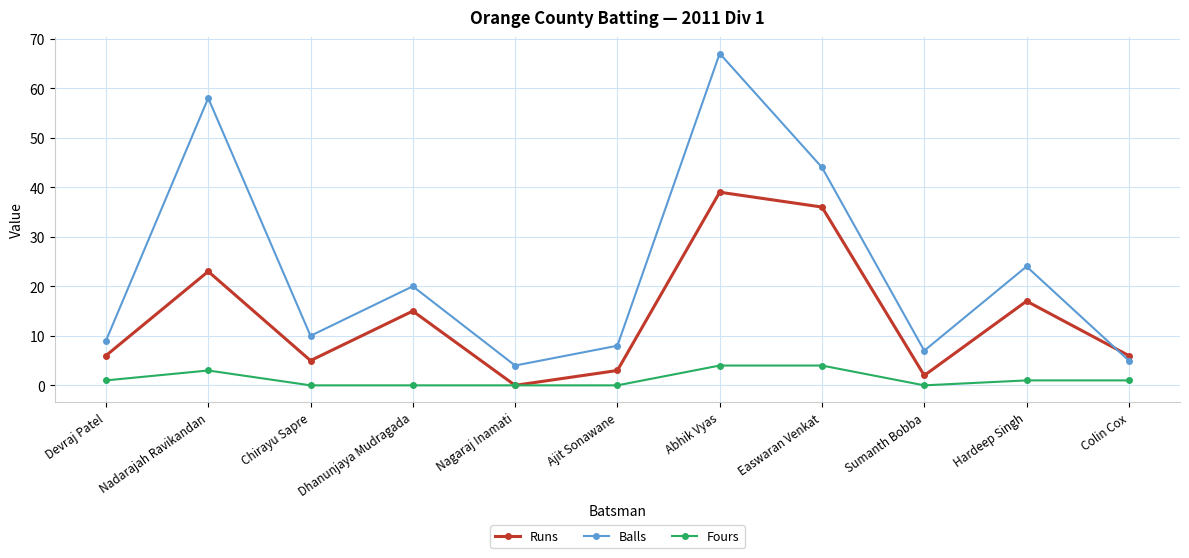

How many data points in Fours are less than 1?

5